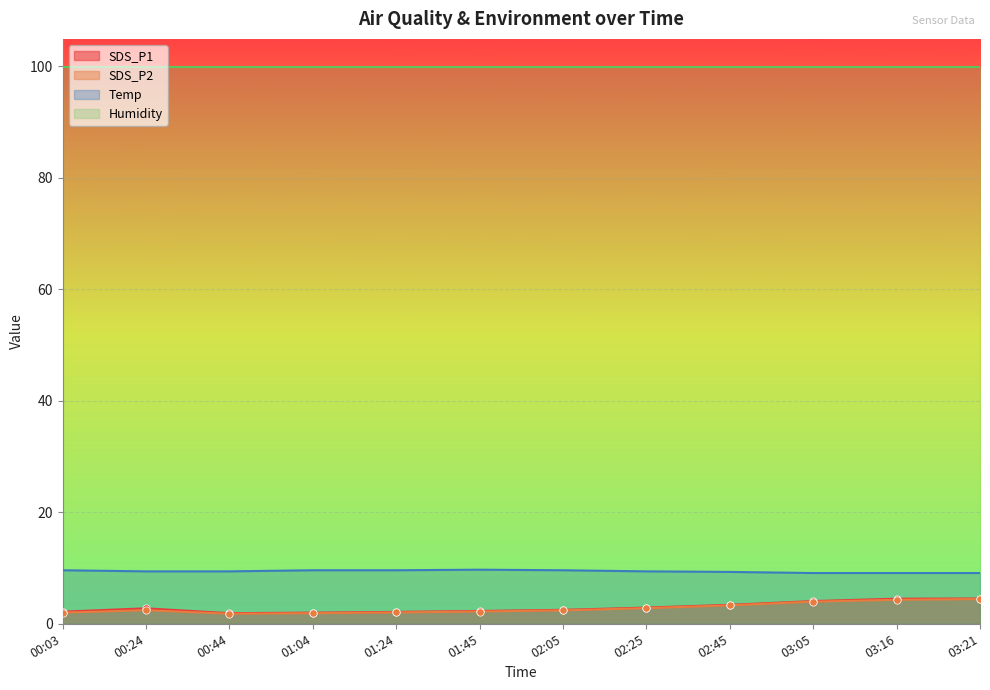

Which series reaches the maximum Y coordinate?

Temp